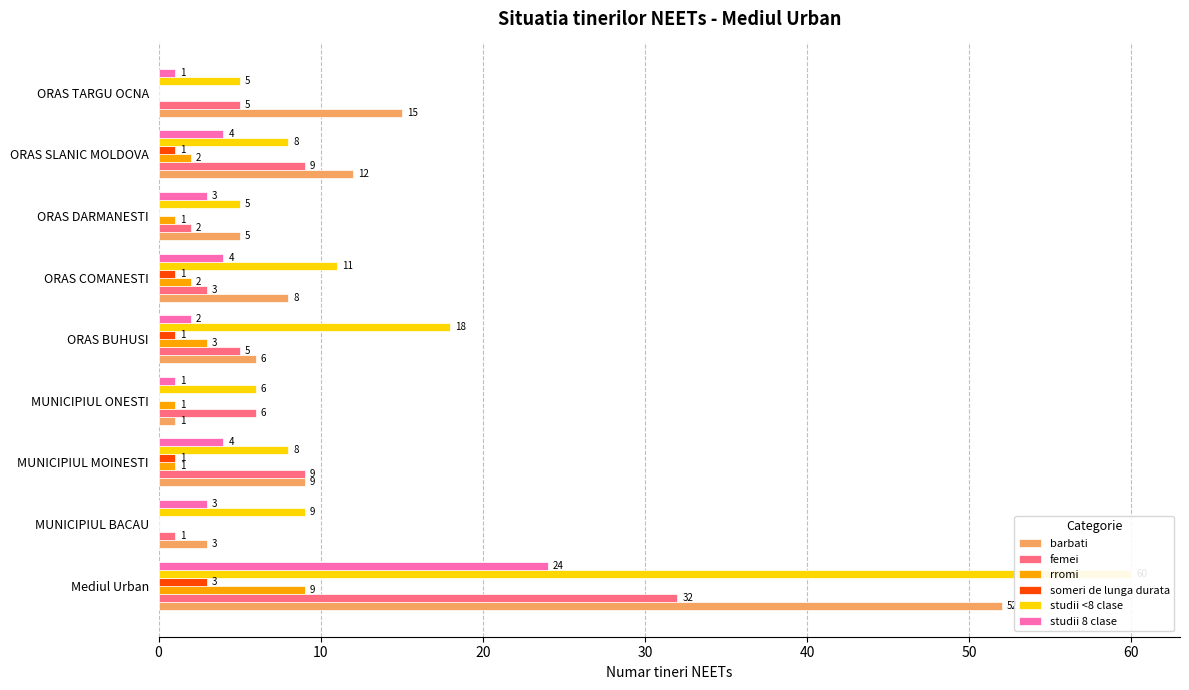

What position from the left is ORAS BUHUSI?

5